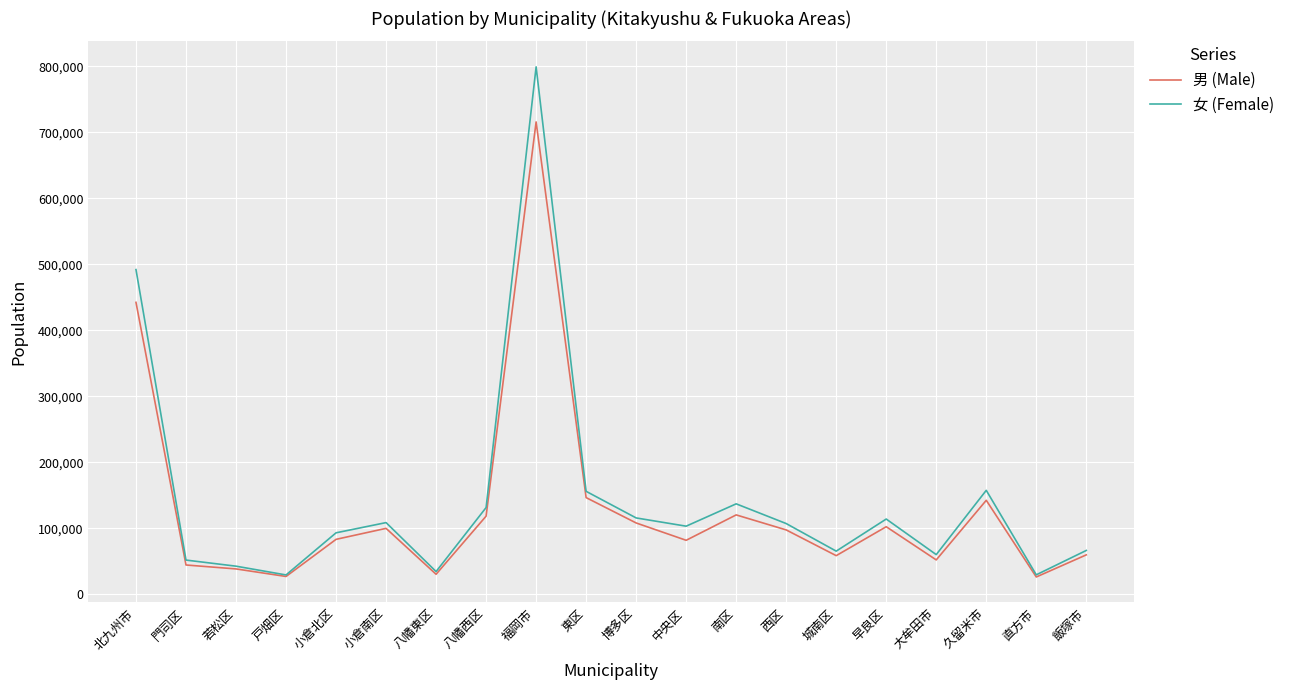

What is the sum of all 男 (Male) values?

2597889